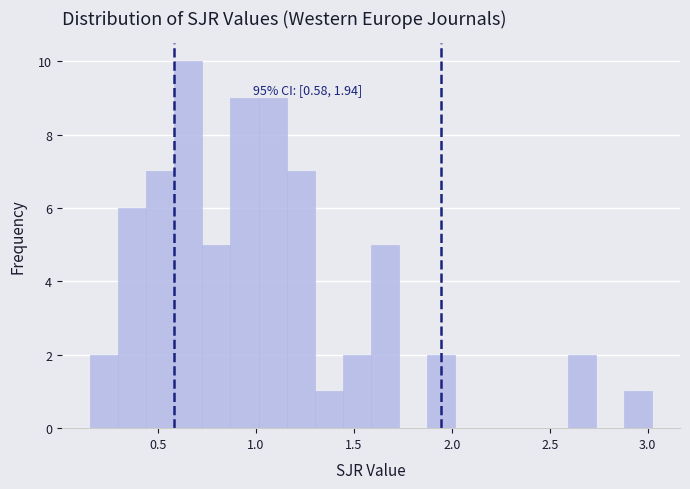

Around what value on the x-axis is the tallest bar? Give the approximate position of its centre, as read against the axis.

0.65